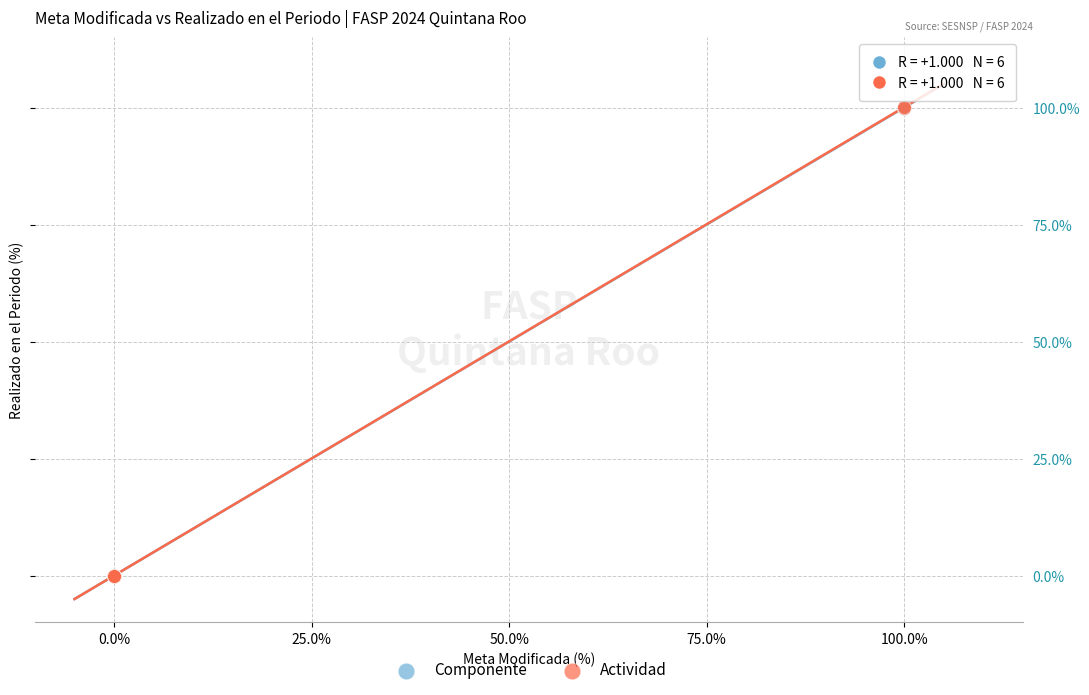

What are all the series names shown in the legend?

Componente, Actividad